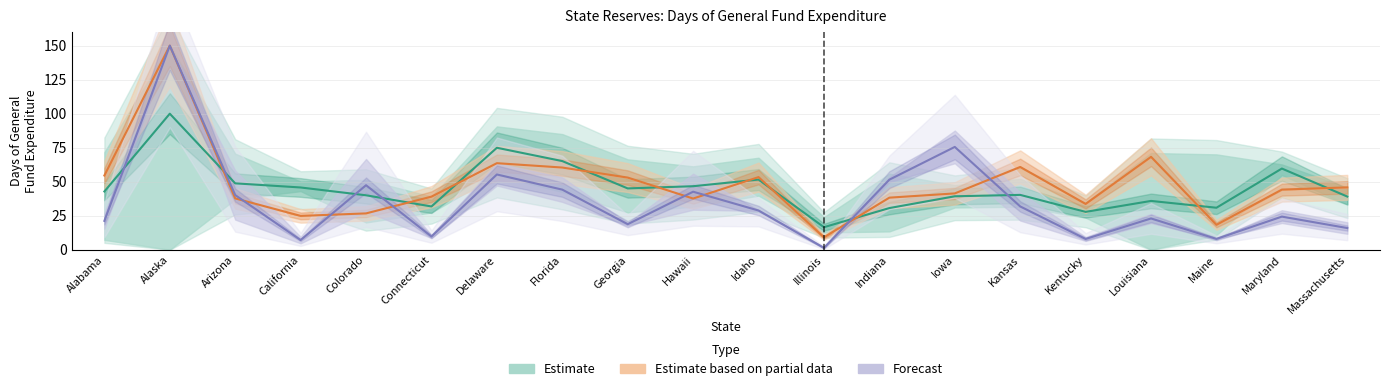

How many lines are shown in the chart?

3